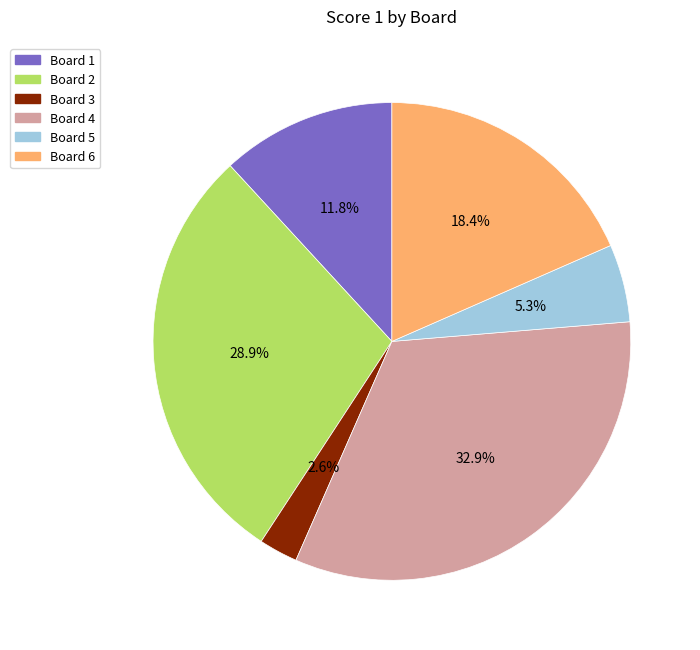

Is there a majority slice in this chart?

No